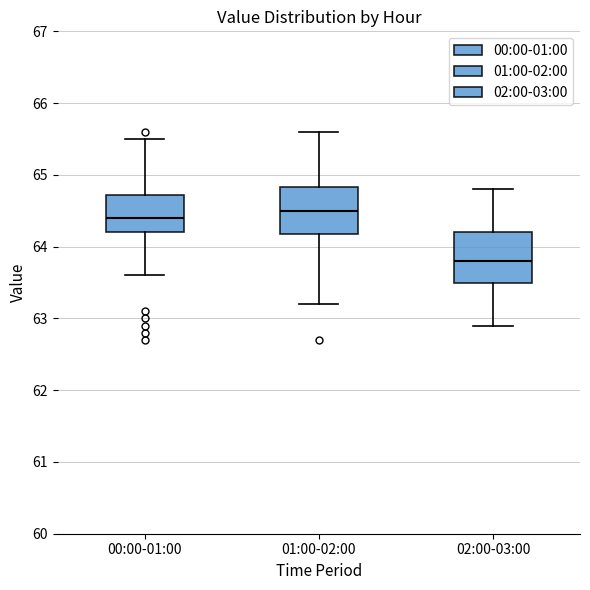

Where does the median line of the box for 02:00-03:00 sit on the y-axis? The values are not printed on the chart, so give them approximately, as read against the axis.

63.8